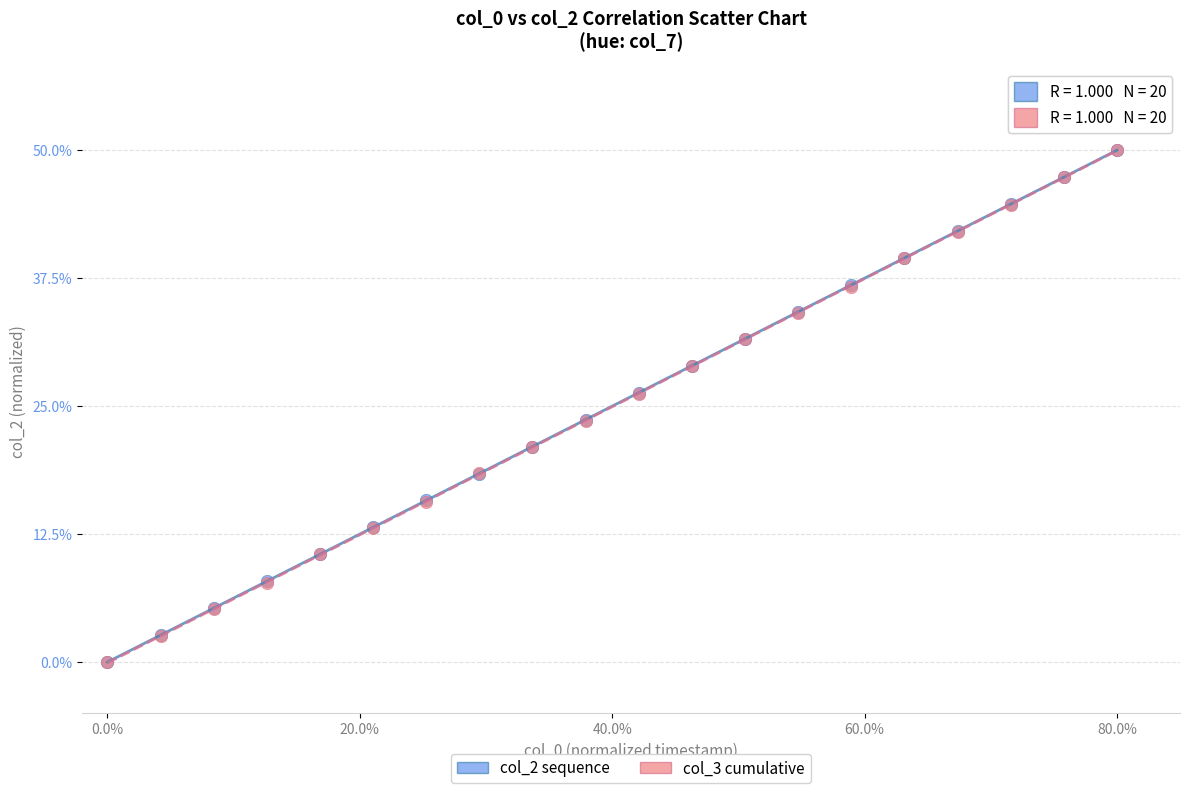

What are all the series names shown in the legend?

col_2 sequence, col_3 cumulative